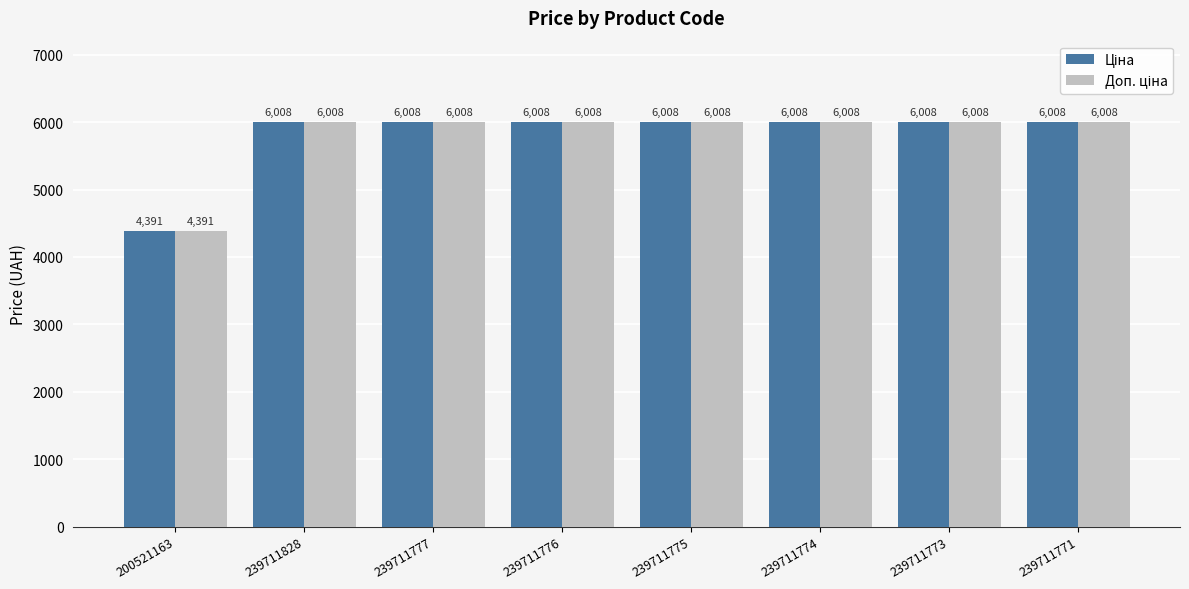

What is the maximum value shown in the chart?

6008.1